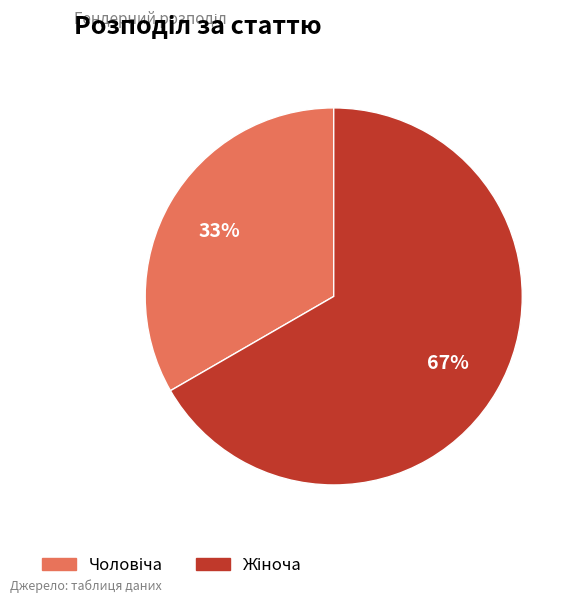

Does any single category account for the majority?

Yes